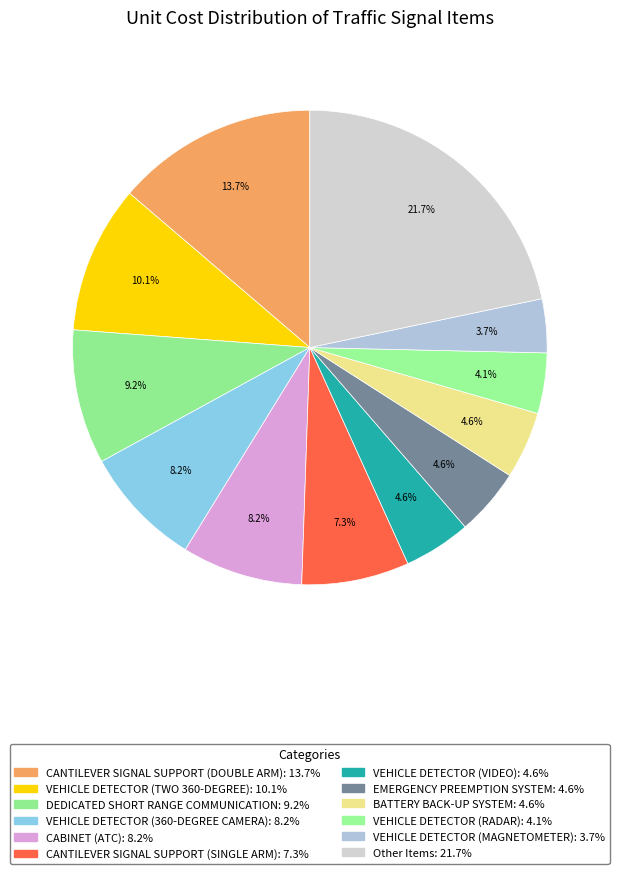

How many segments does this pie chart have?

12